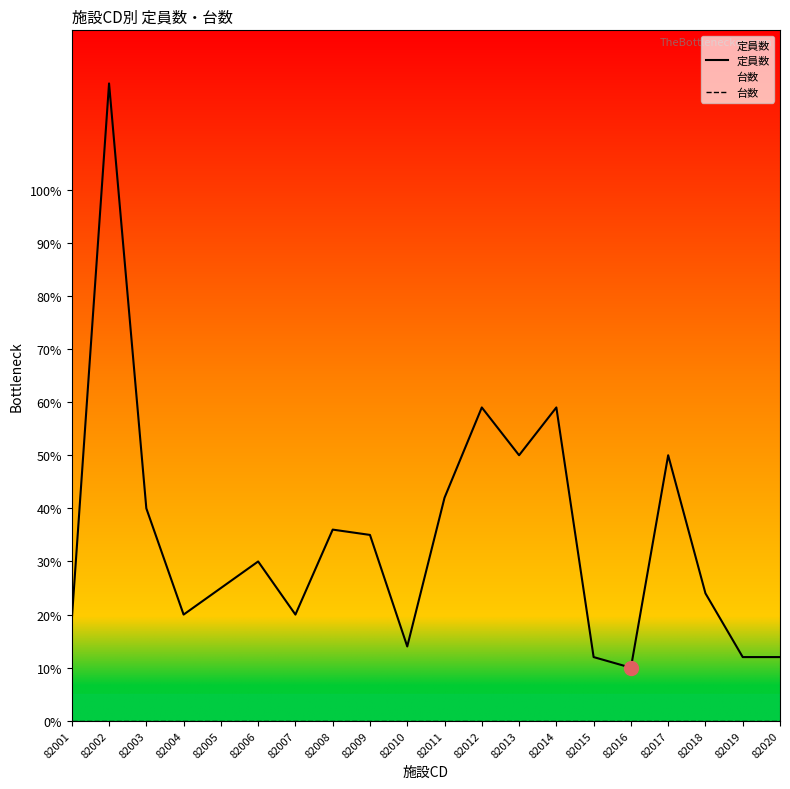

True or false: 定員数 and 台数 intersect in this chart.

False